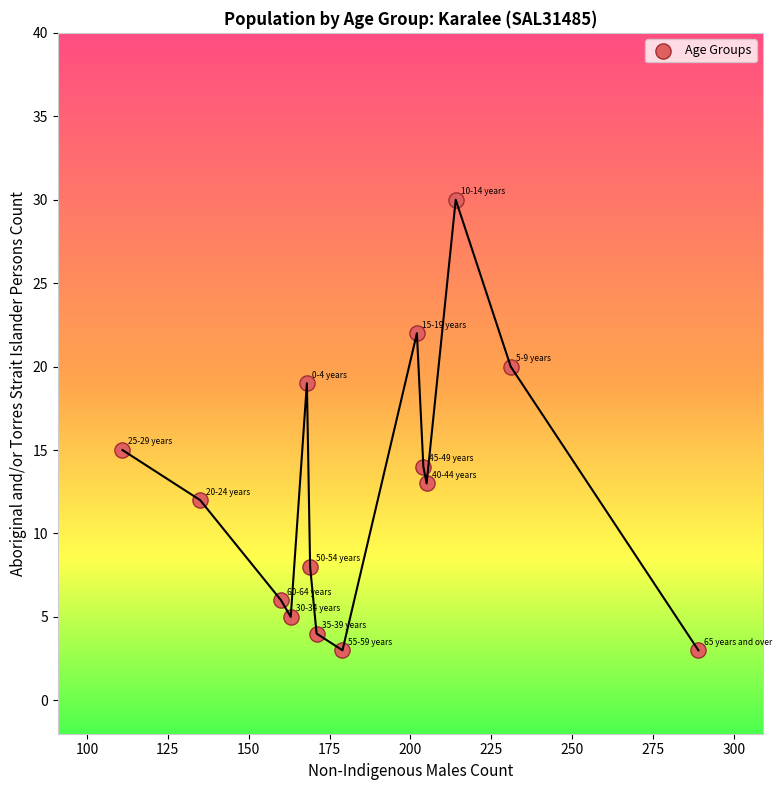

What is the range of Y values (max minus min)?

27